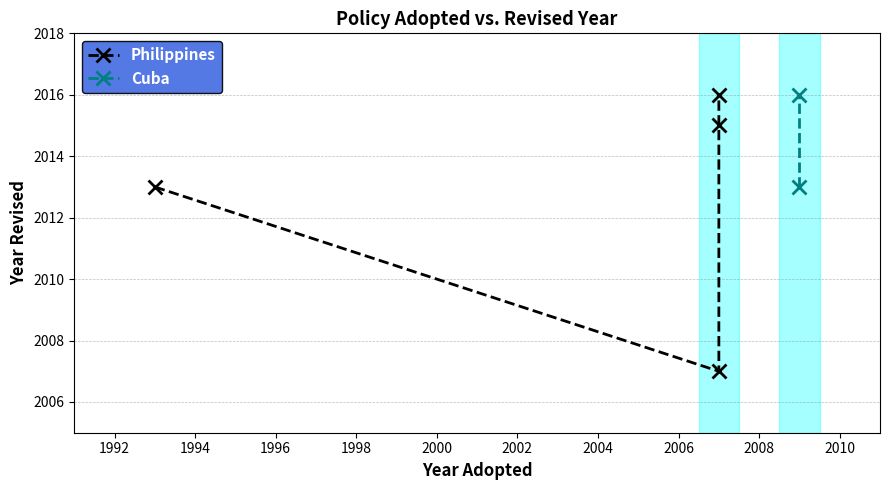

What is the value of the 4th point from the left?

2015